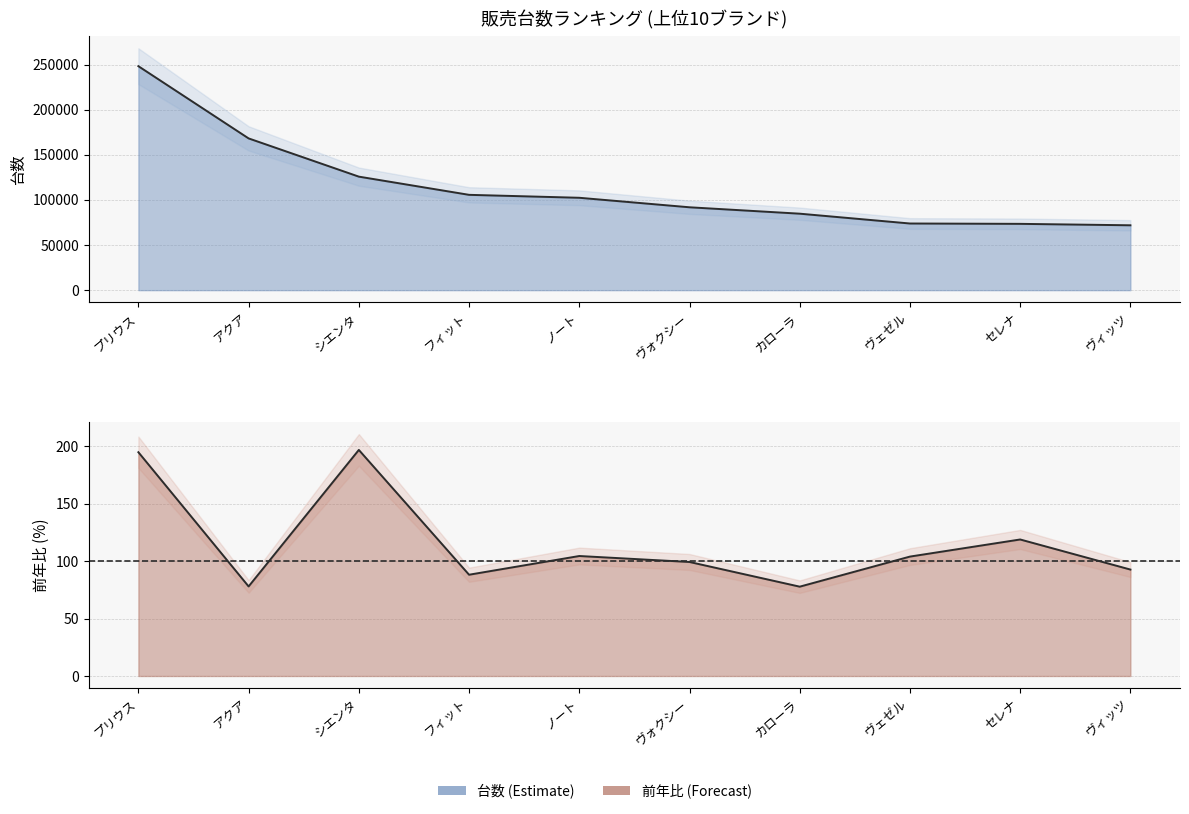

True or false: 台数 and 前年比 cross at least once.

False